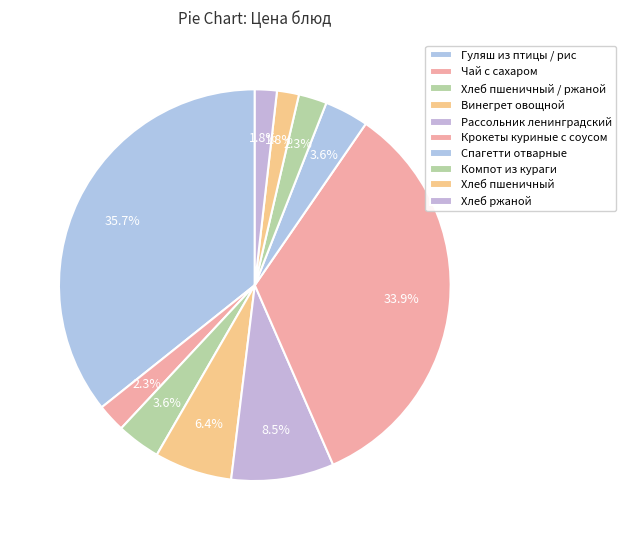

How many slices are in this pie chart?

10